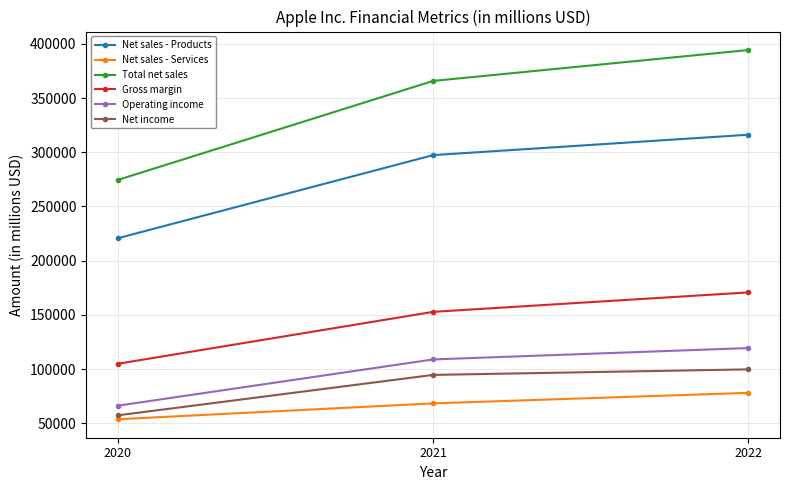

What is the value of the Total net sales point at the 2nd from the left?

365817